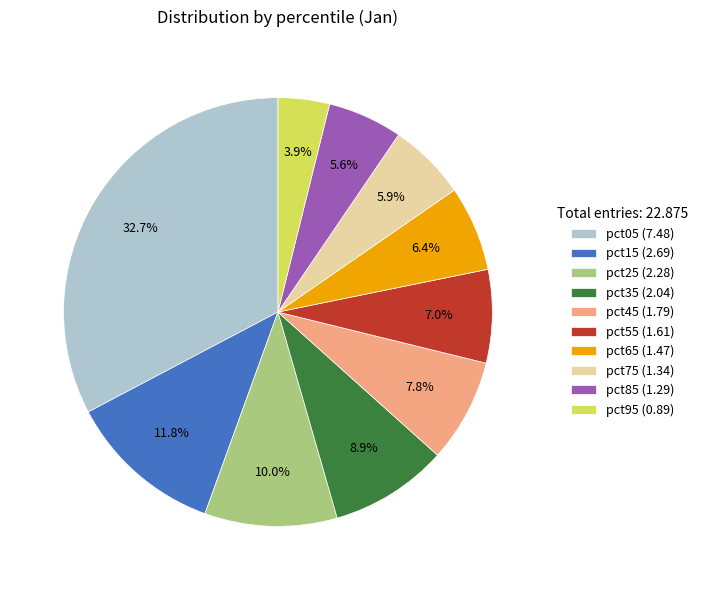

Do pct75 and pct05 together represent more than half of the pie?

No